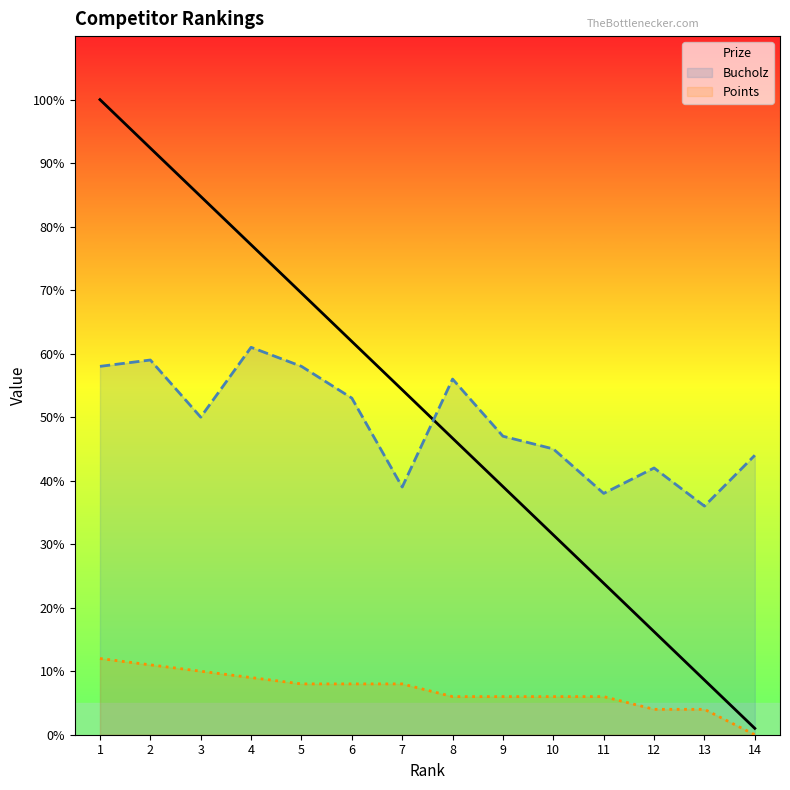

At how many categories does at least one series exceed 76?

4